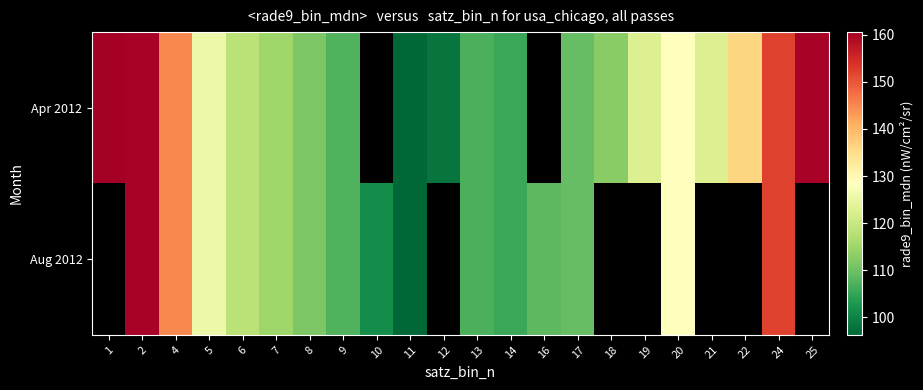

What is the highest value of the Apr 2012 series?

160.6